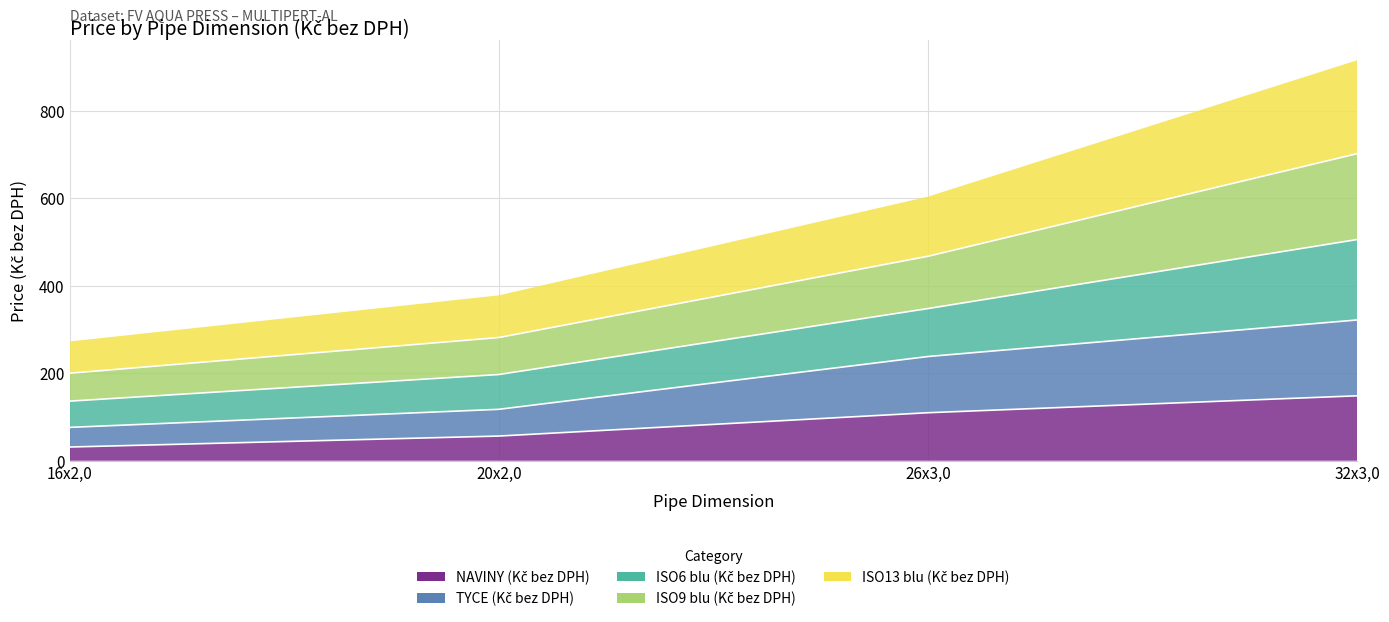

True or false: TYCE (Kč bez DPH) has more than 0 interior local peaks.

False